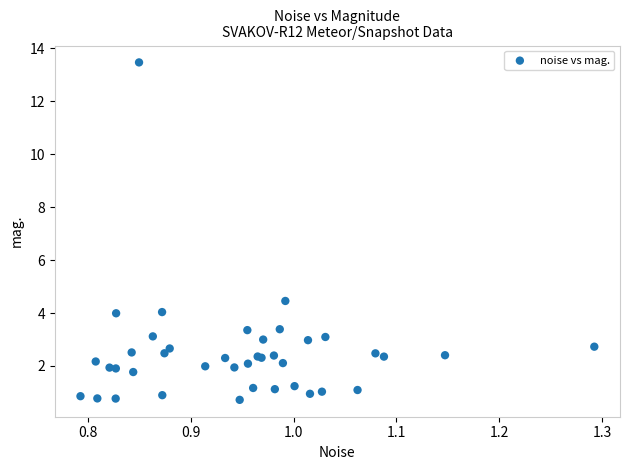

What Y value in the scatter plot is closest to 7?

4.5